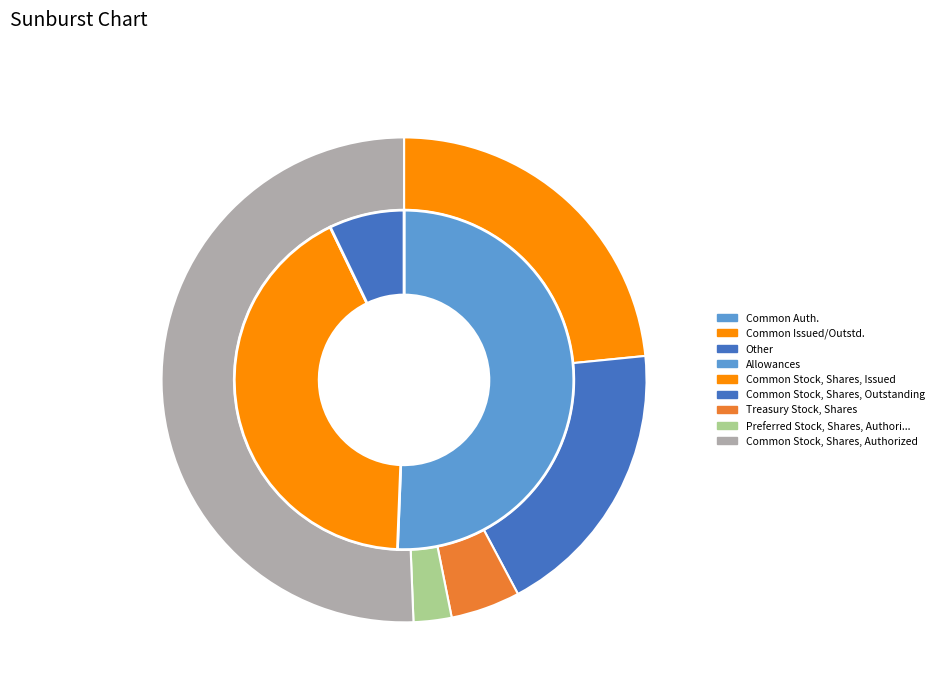

To the nearest percent, what portion does Common Stock, Shares, Outstanding represent?

19%